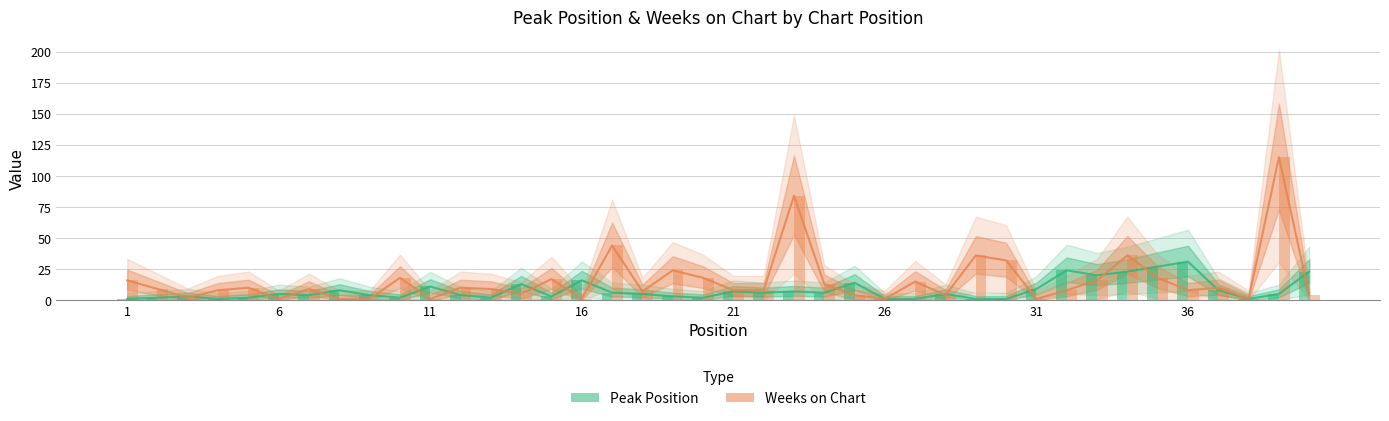

At which category is the sum across all series the highest?

39